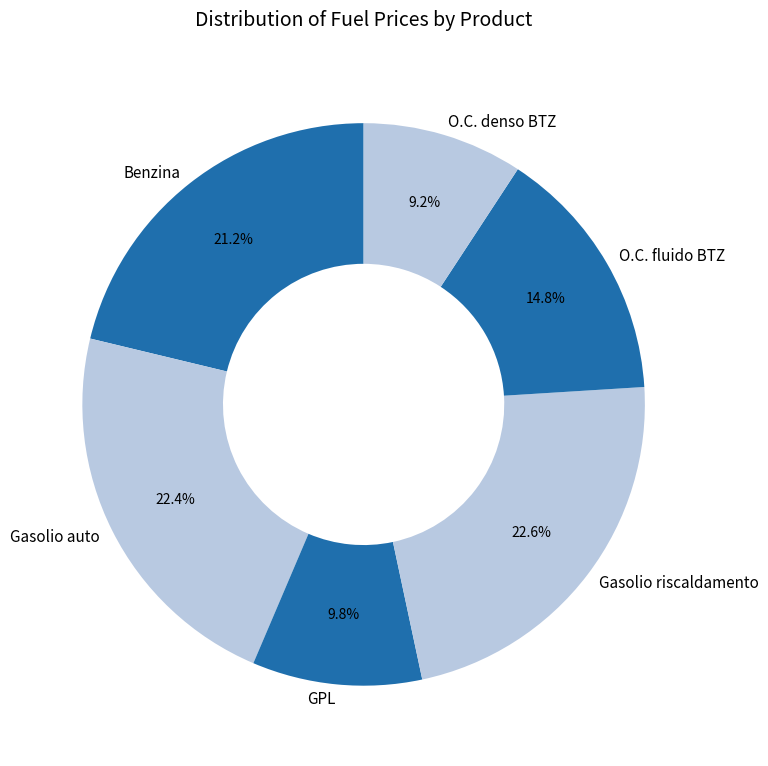

Is it true that Benzina is 34% of the pie?

False